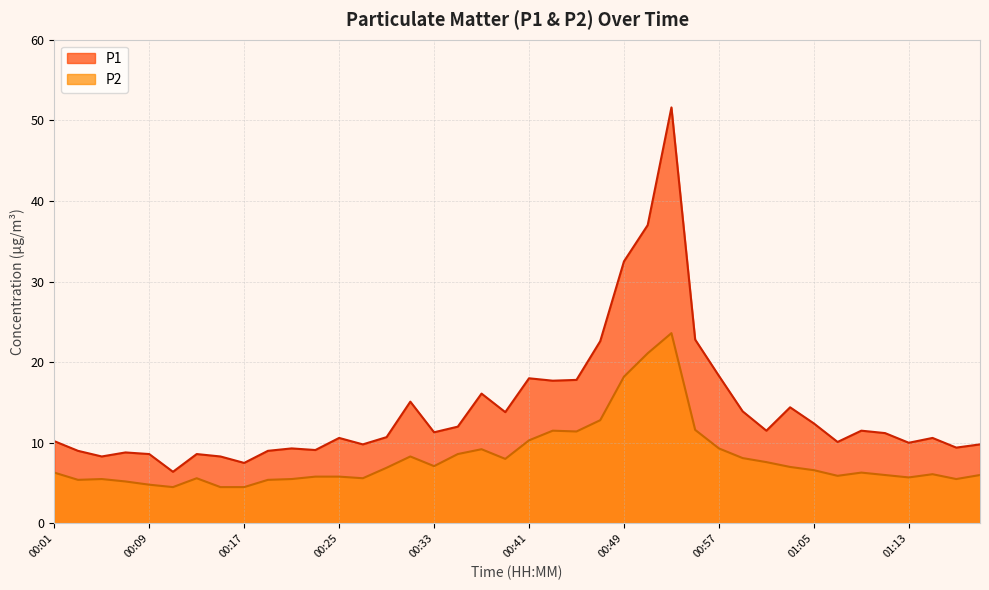

Reading left to right, extract all data points from this chart.

P1: 00:01=10.2	00:03=9.0	00:05=8.3	00:07=8.8	00:09=8.6	00:11=6.4	00:13=8.6	00:15=8.3	00:17=7.5	00:19=9.0	00:21=9.3	00:23=9.1	00:25=10.6	00:27=9.8	00:29=10.7	00:31=15.1	00:33=11.3	00:35=12.0	00:37=16.1	00:39=13.8	00:41=18.0	00:43=17.7	00:45=17.8	00:47=22.6	00:49=32.5	00:51=37.0	00:53=51.6	00:55=22.8	00:57=18.3	00:59=13.9	01:01=11.5	01:03=14.4	01:05=12.4	01:07=10.1	01:09=11.5	01:11=11.2	01:13=10.0	01:15=10.6	01:17=9.4	01:19=9.8
P2: 00:01=6.3	00:03=5.4	00:05=5.5	00:07=5.2	00:09=4.8	00:11=4.5	00:13=5.6	00:15=4.5	00:17=4.5	00:19=5.4	00:21=5.5	00:23=5.8	00:25=5.8	00:27=5.6	00:29=6.9	00:31=8.3	00:33=7.1	00:35=8.6	00:37=9.2	00:39=8.0	00:41=10.3	00:43=11.5	00:45=11.4	00:47=12.8	00:49=18.2	00:51=21.1	00:53=23.6	00:55=11.6	00:57=9.3	00:59=8.1	01:01=7.6	01:03=7.0	01:05=6.6	01:07=5.9	01:09=6.3	01:11=6.0	01:13=5.7	01:15=6.1	01:17=5.5	01:19=6.0